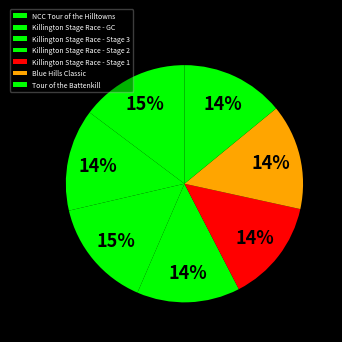

What is the change in value from Killington Stage Race - Stage 2 to Tour of the Battenkill?

-0.2